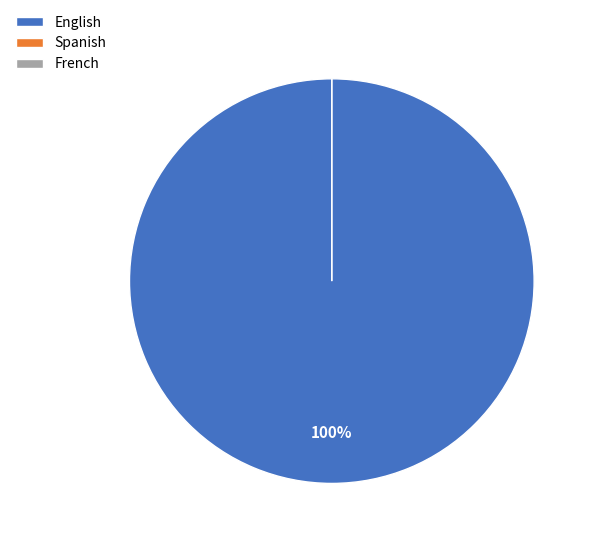

True or false: French accounts for 12% of the total.

False